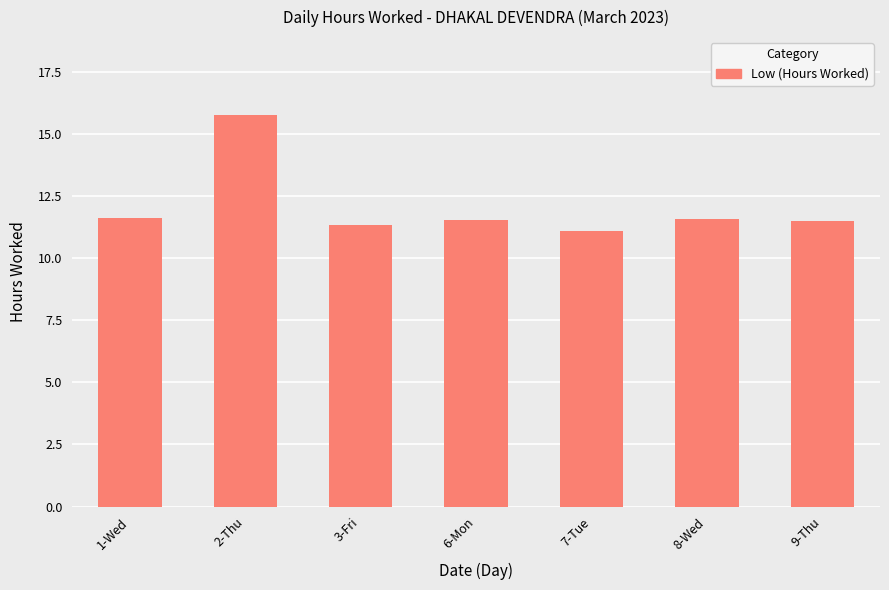

Read the value at 7-Tue.

11.1